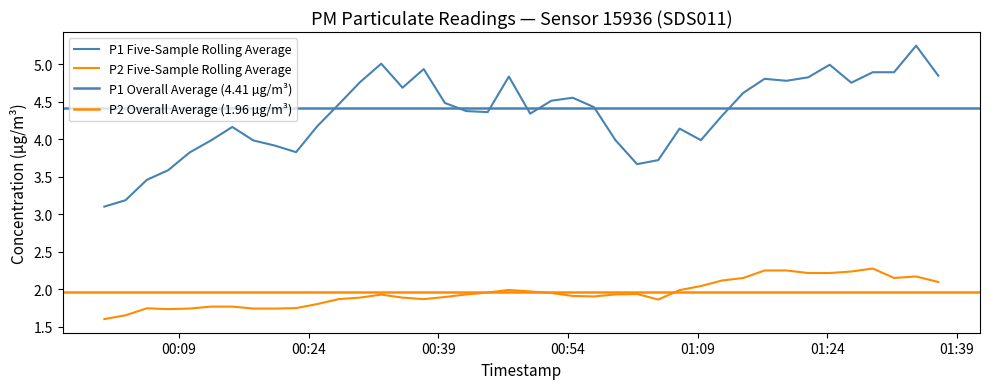

What is the total value across all series at 9?

6.1